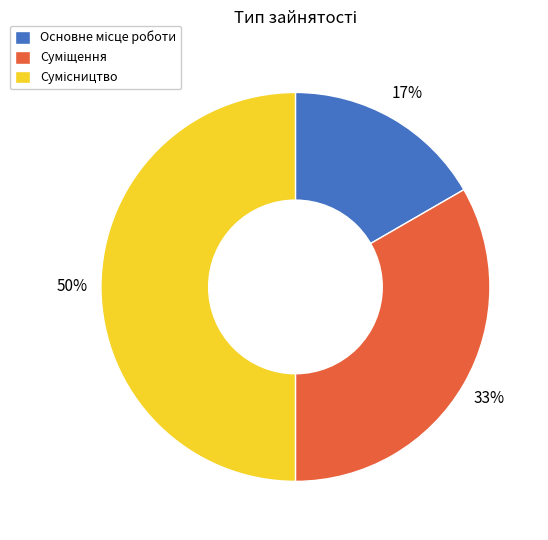

To the nearest percent, what is the average slice percentage?

33%